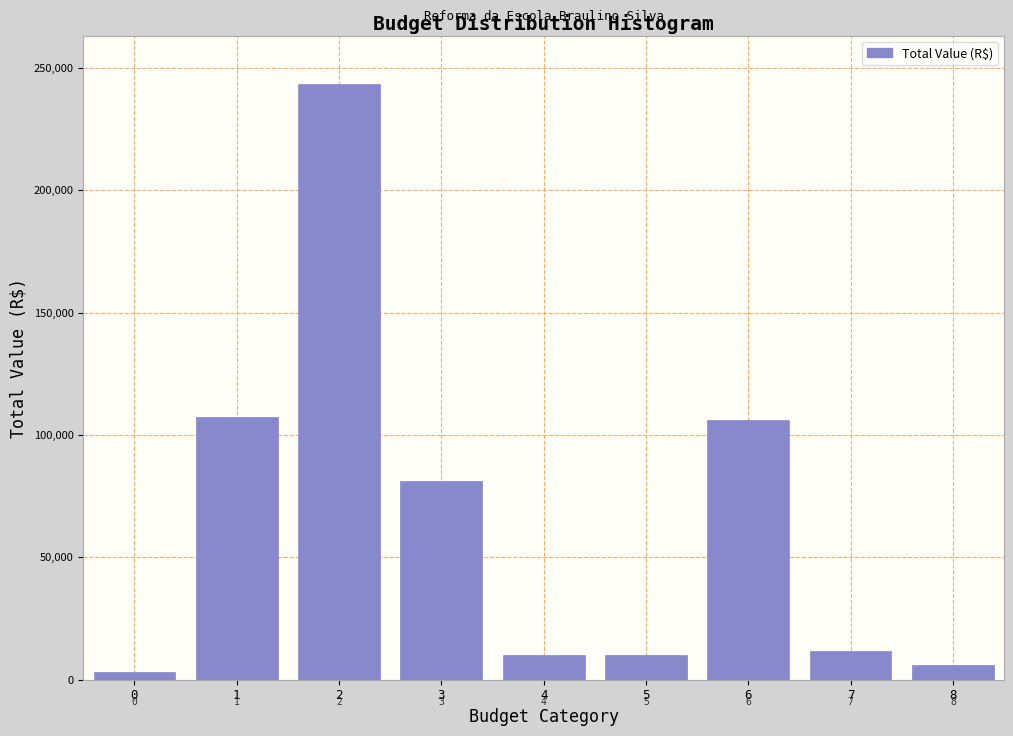

What is the difference between the second highest and minimum values?

104067.2